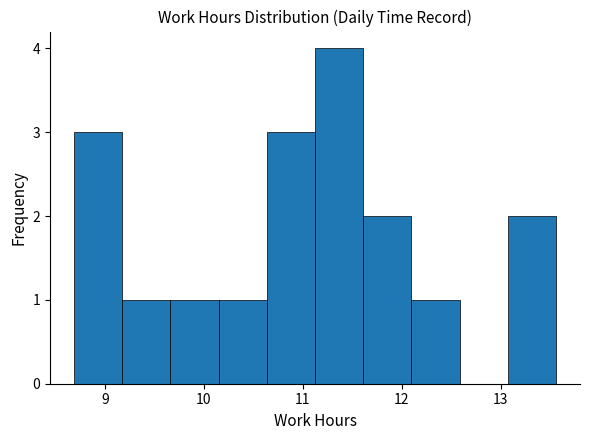

Which range on the x-axis has the tallest bar?

11.1 to 11.6